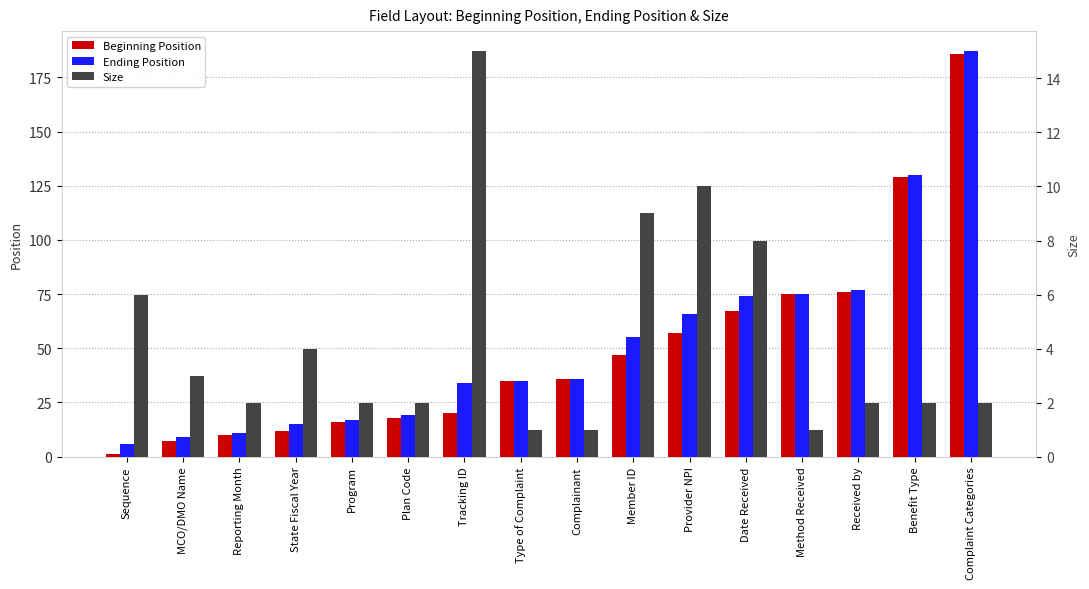

What is the label of the 10th bar from the left?

Member ID